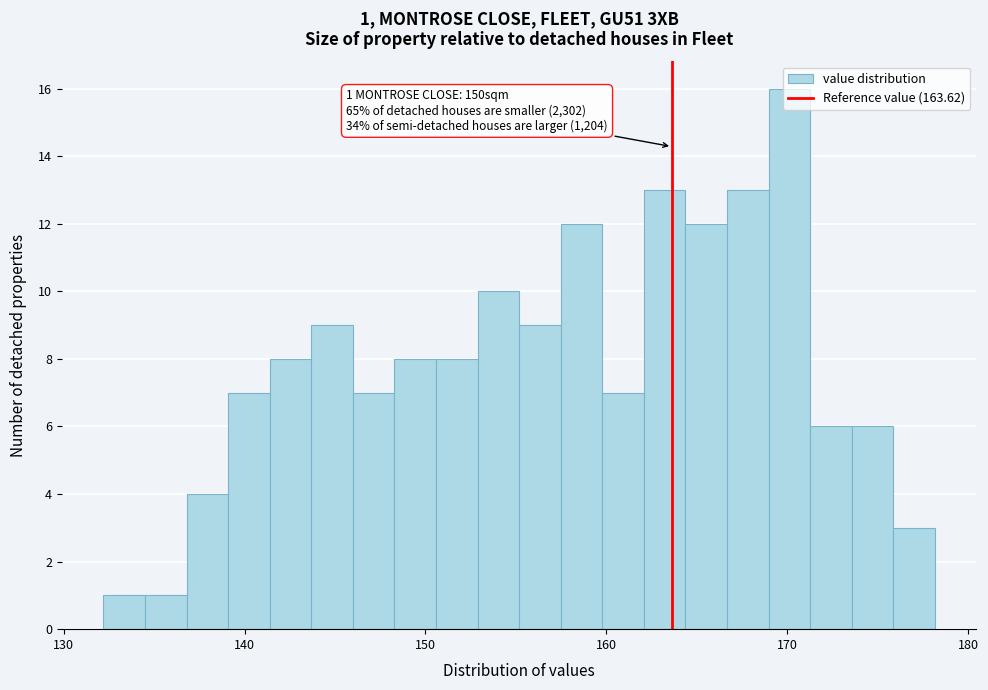

Around what value on the x-axis is the tallest bar? Give the approximate position of its centre, as read against the axis.

170